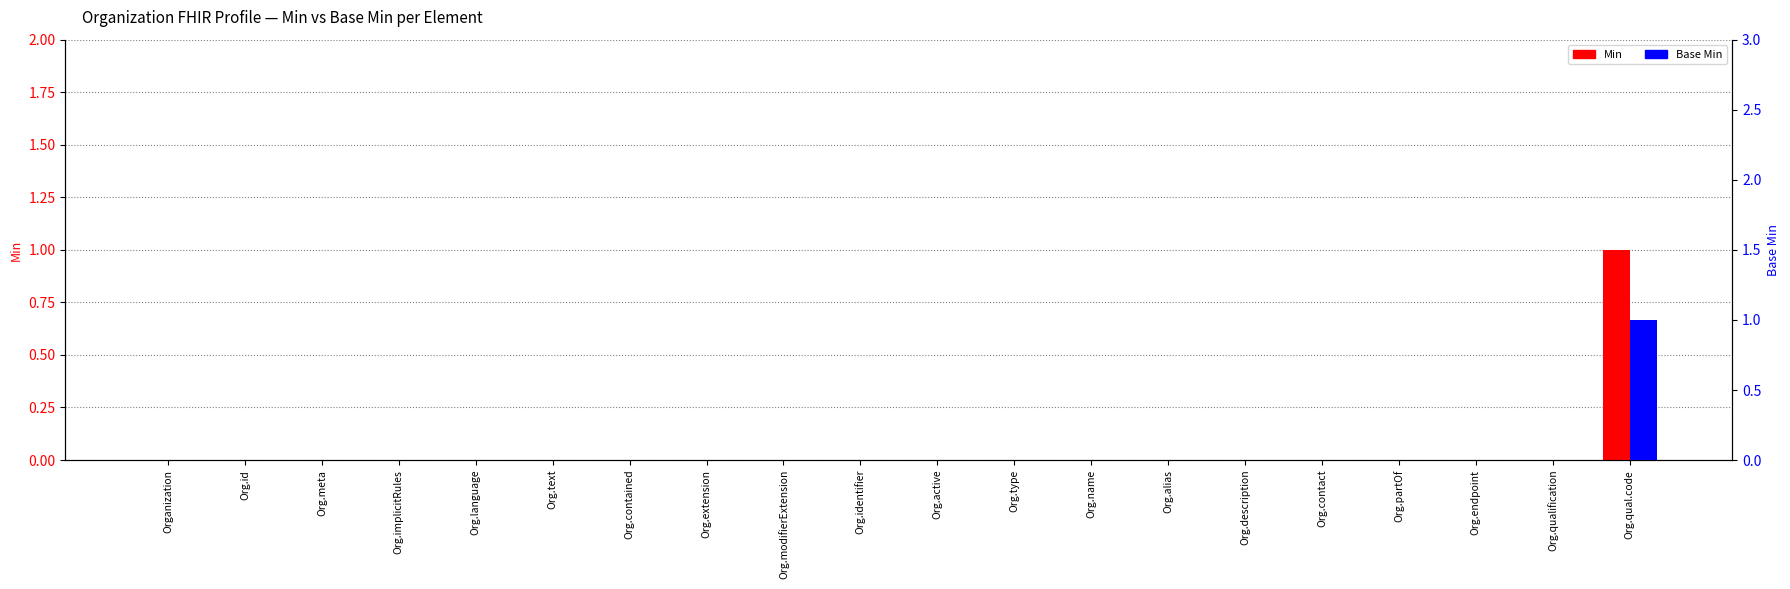

Which series has the largest range (max minus min)?

Min